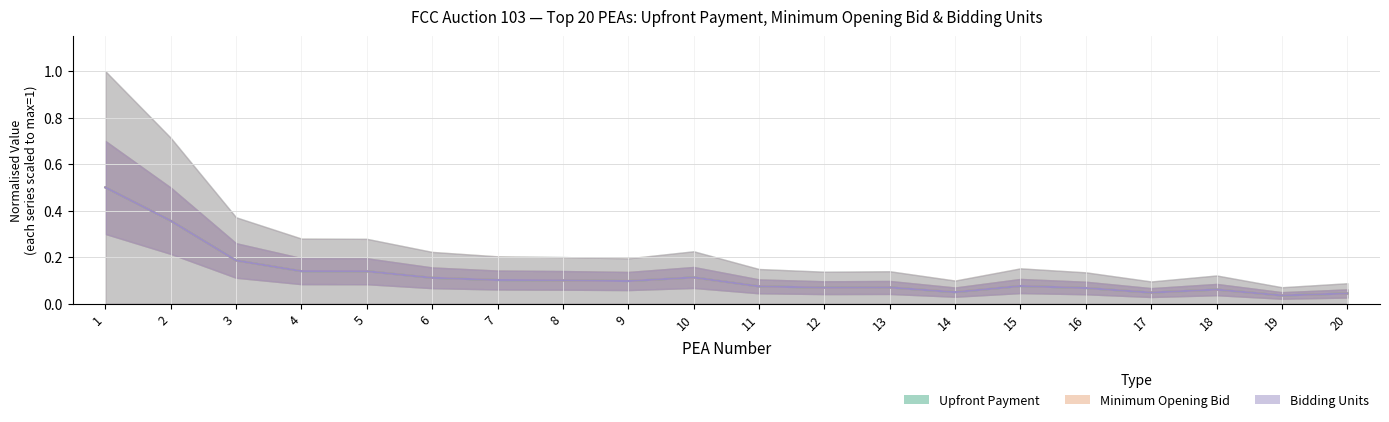

Reading left to right, extract all data points from this chart.

Upfront Payment: 1=0.5	2=0.4	3=0.2	4=0.1	5=0.1	6=0.1	7=0.1	8=0.1	9=0.1	10=0.1	11=0.1	12=0.1	13=0.1	14=0.0	15=0.1	16=0.1	17=0.0	18=0.1	19=0.0	20=0.0
Minimum Opening Bid: 1=0.5	2=0.4	3=0.2	4=0.1	5=0.1	6=0.1	7=0.1	8=0.1	9=0.1	10=0.1	11=0.1	12=0.1	13=0.1	14=0.0	15=0.1	16=0.1	17=0.0	18=0.1	19=0.0	20=0.0
Bidding Units: 1=0.5	2=0.4	3=0.2	4=0.1	5=0.1	6=0.1	7=0.1	8=0.1	9=0.1	10=0.1	11=0.1	12=0.1	13=0.1	14=0.0	15=0.1	16=0.1	17=0.0	18=0.1	19=0.0	20=0.0